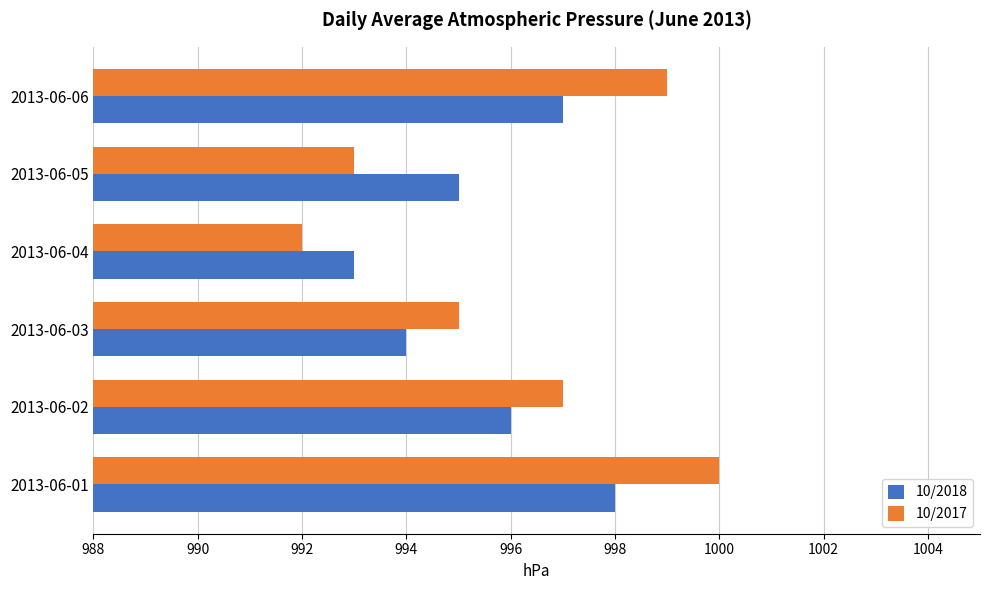

Read the 10/2017 value at 2013-06-03.

995